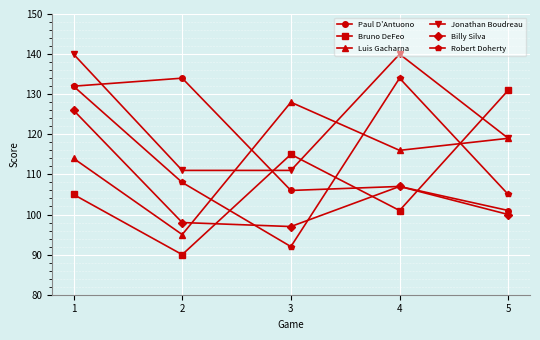

Is the value of Billy Silva at 5 greater than the value of Robert Doherty at 4?

No